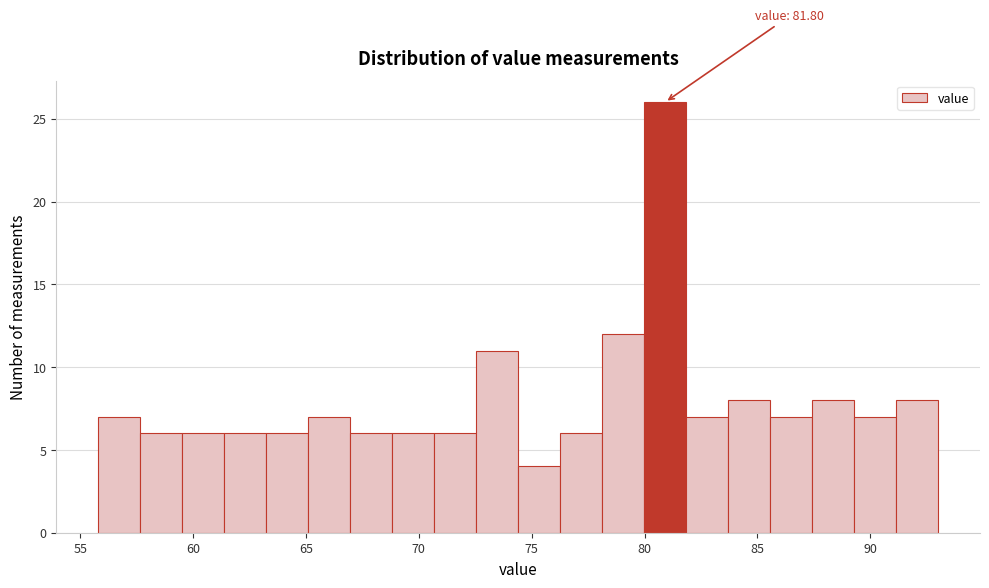

Read against the x-axis, roughly where is the centre of the tallest bar?

81.0